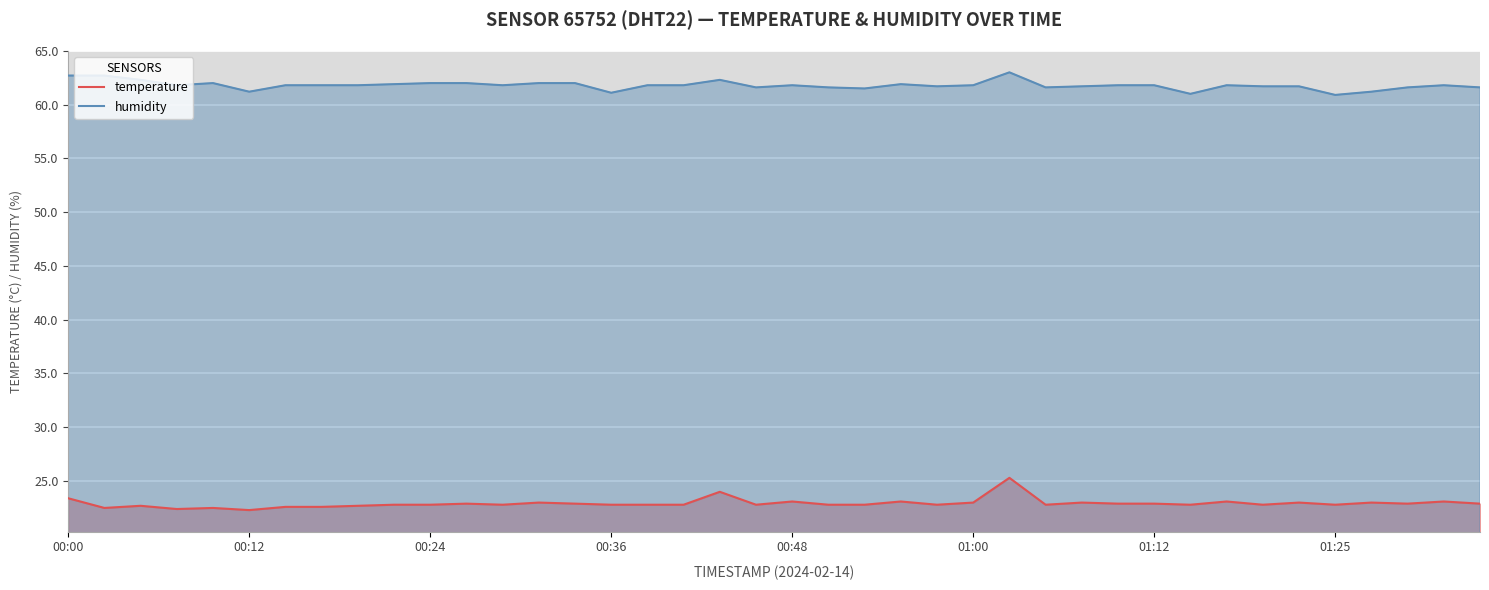

List the series in order of their peak value, lowest first.

temperature, humidity